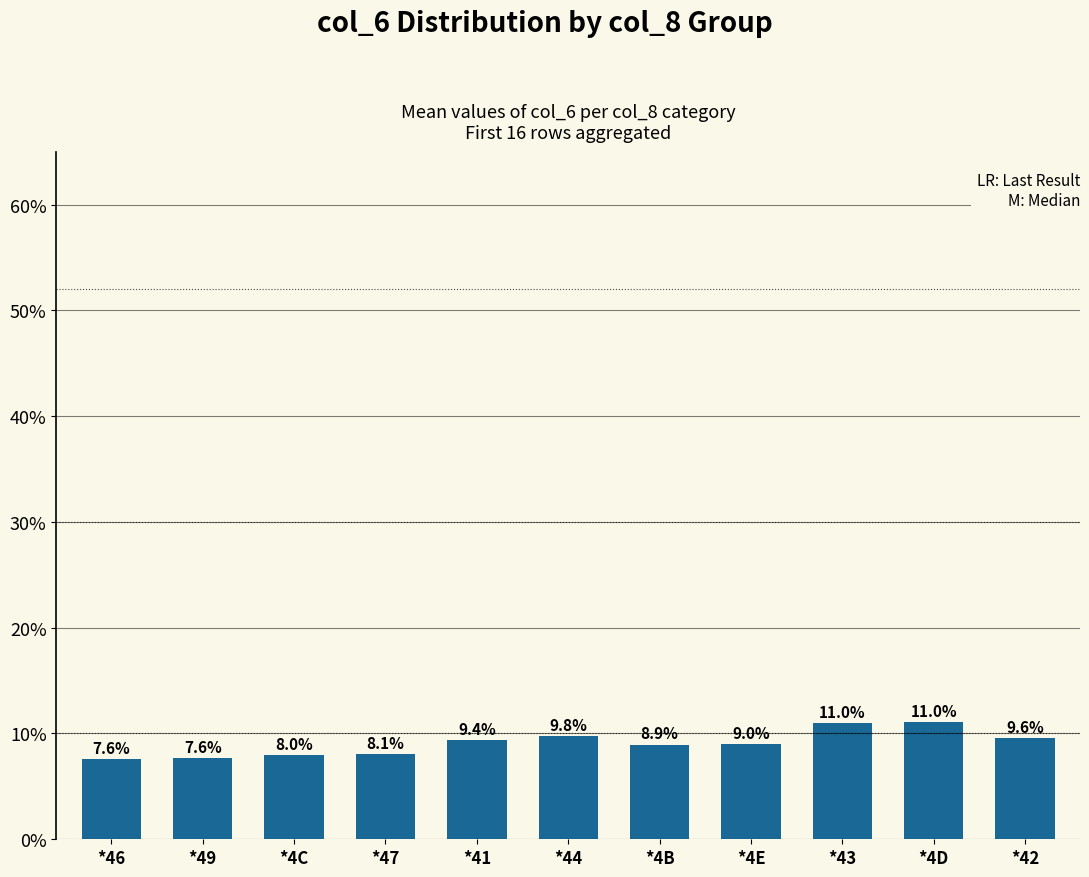

What position from the left is *47?

4